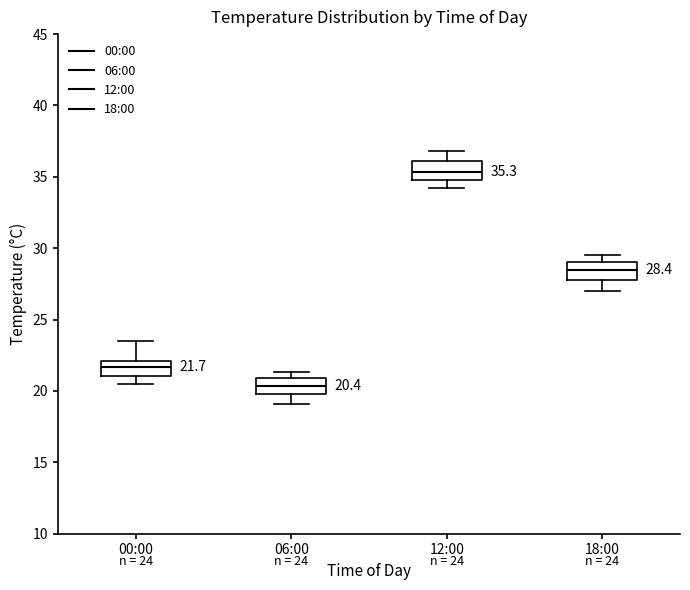

Which box has the highest median line?

12:00